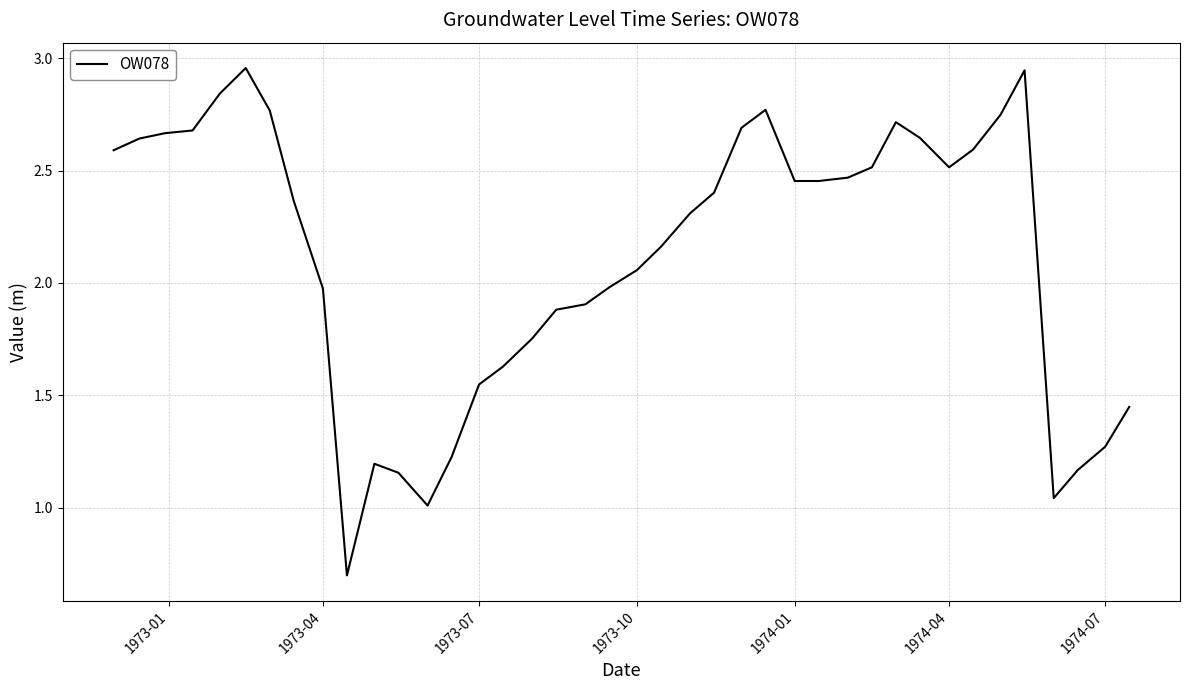

What is the smallest value displayed?

0.7